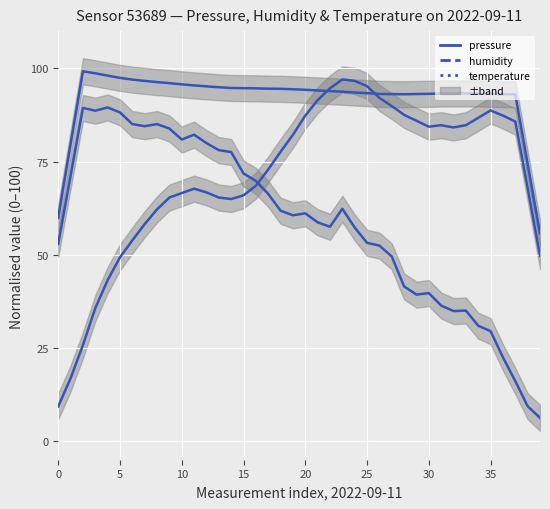

Rank the series by their average value, from lowest to highest.

pressure, temperature, humidity